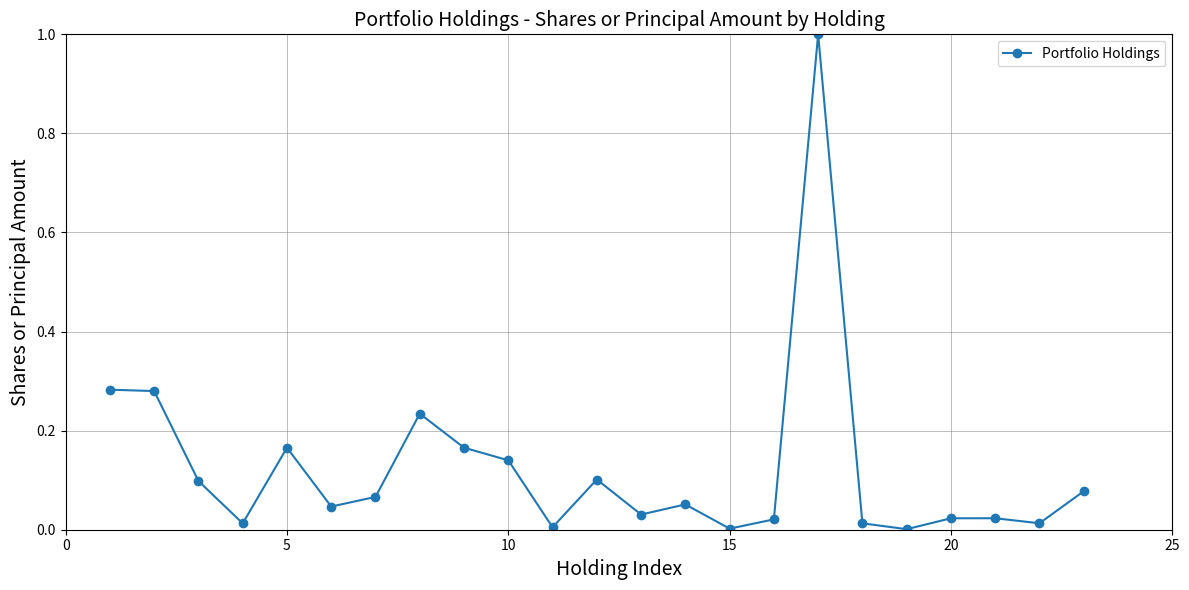

What is the sum of all values?

2.9